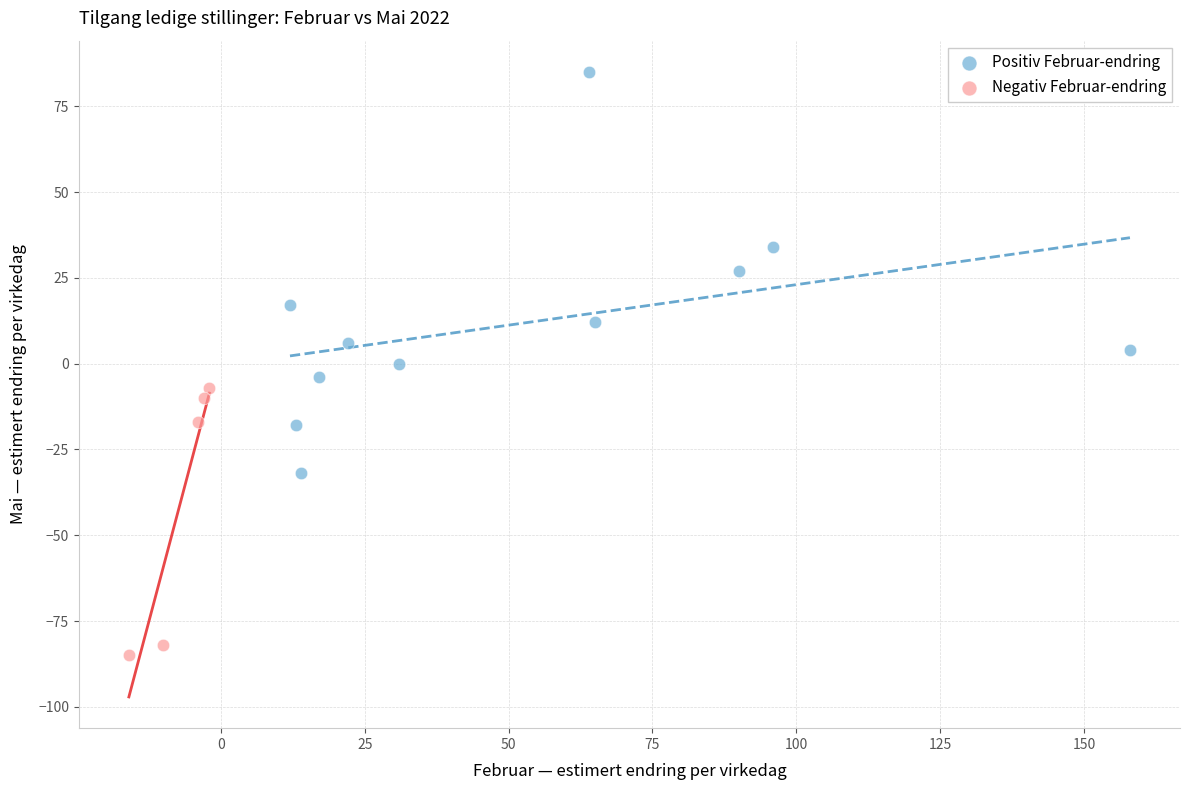

Which series has the largest Y range (max minus min)?

Positiv Februar-endring